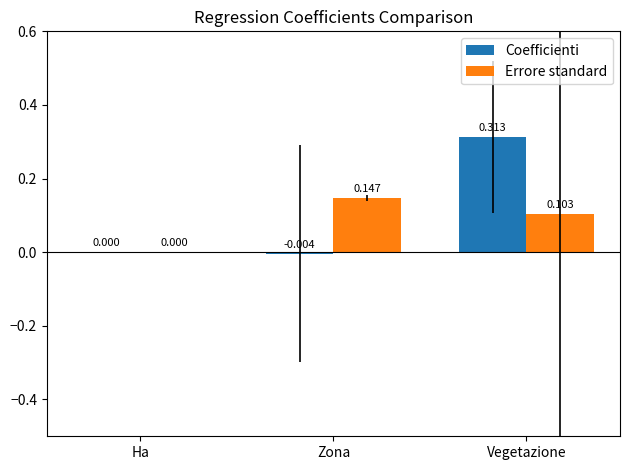

Between Zona and Vegetazione, which is larger?

Vegetazione